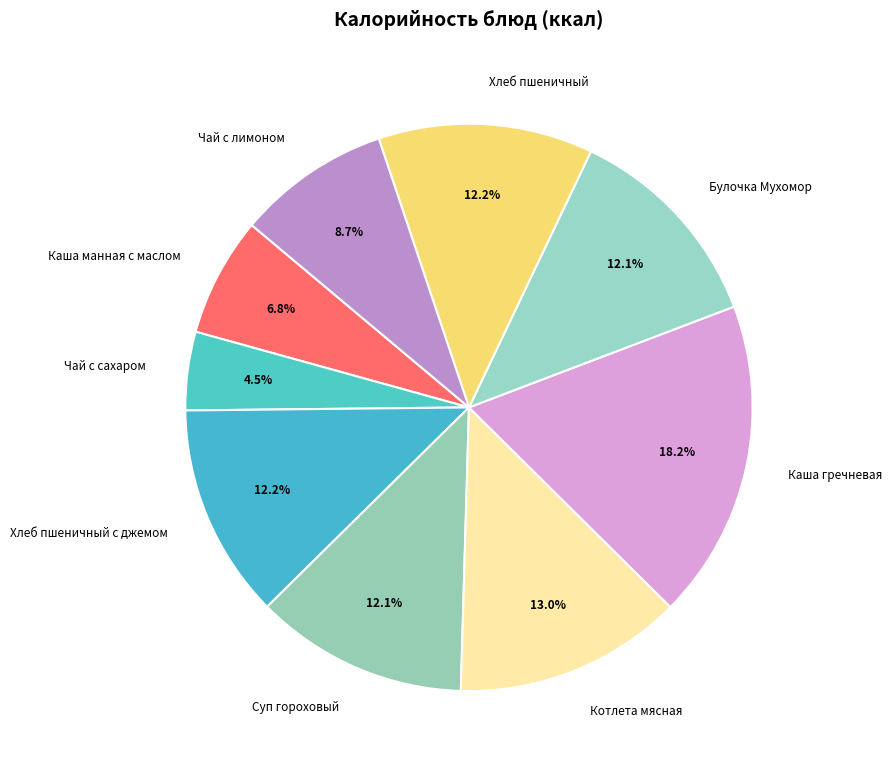

To the nearest percent, what percentage of the pie is Каша манная с маслом?

7%